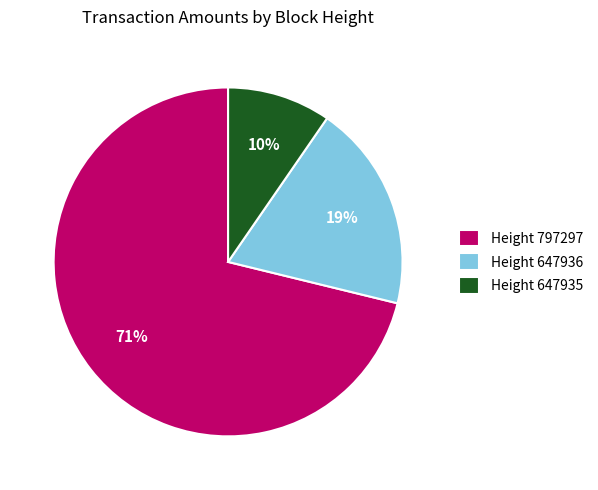

Which slice is the smallest?

Height 647935